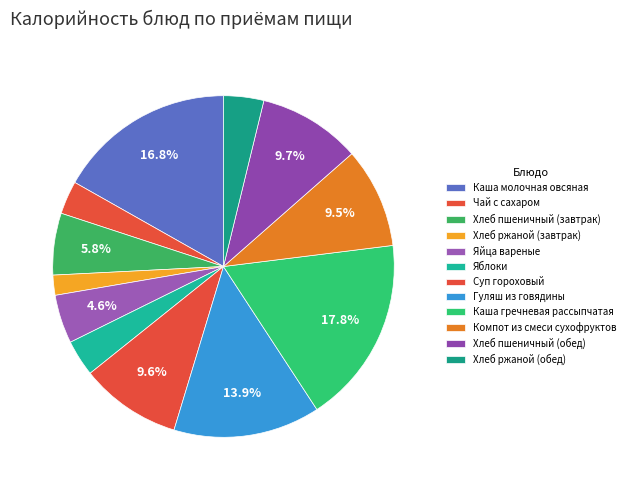

Which category has the biggest portion of the pie?

Каша гречневая рассыпчатая